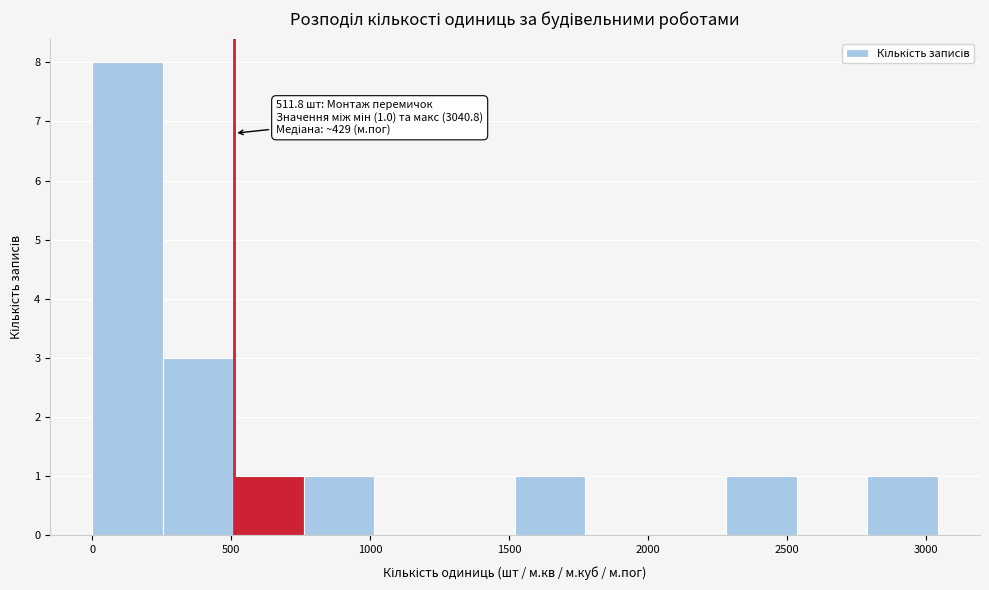

Over which range of the x-axis is the bar tallest?

0 to 250